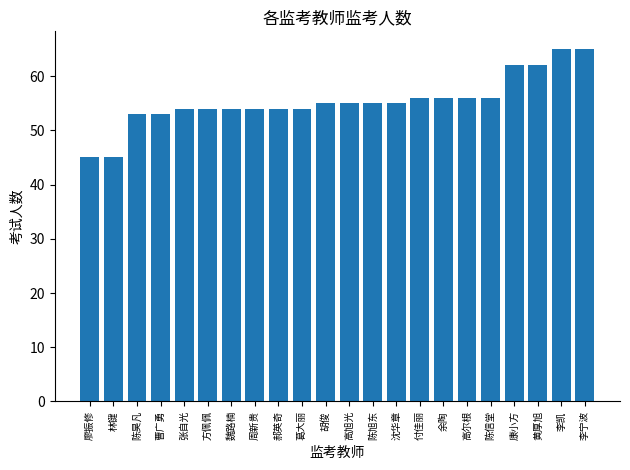

What is the minimum value shown in the chart?

45